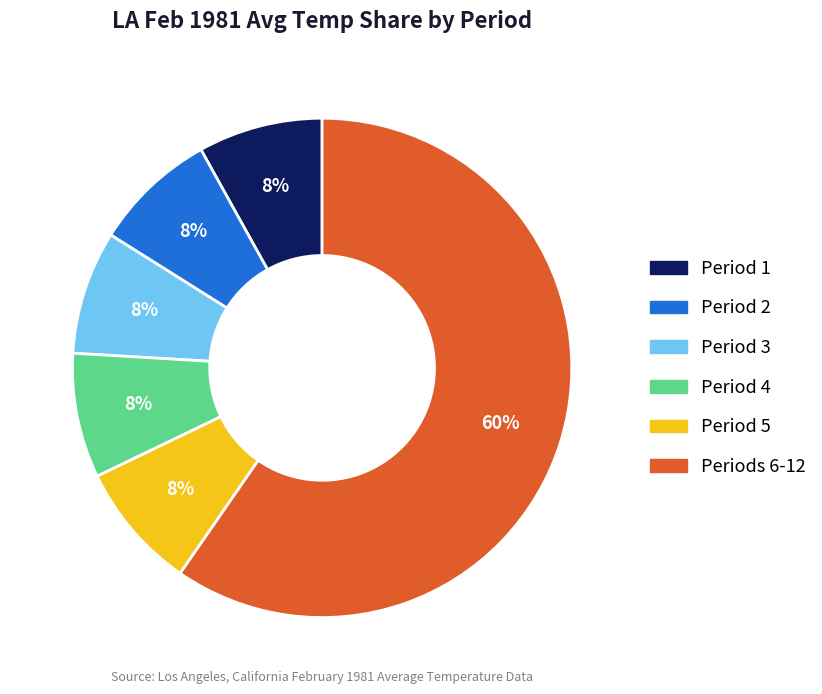

Is there a majority slice in this chart?

Yes